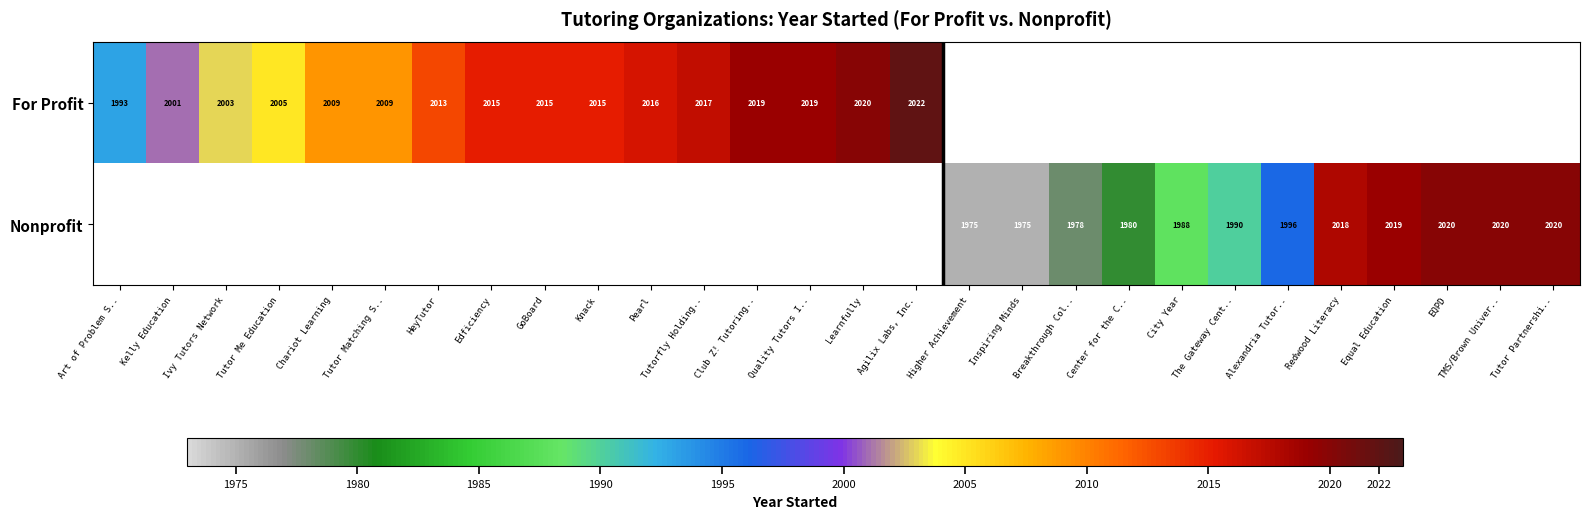

The value of For Profit at Edficiency is 2015. True or false?

True